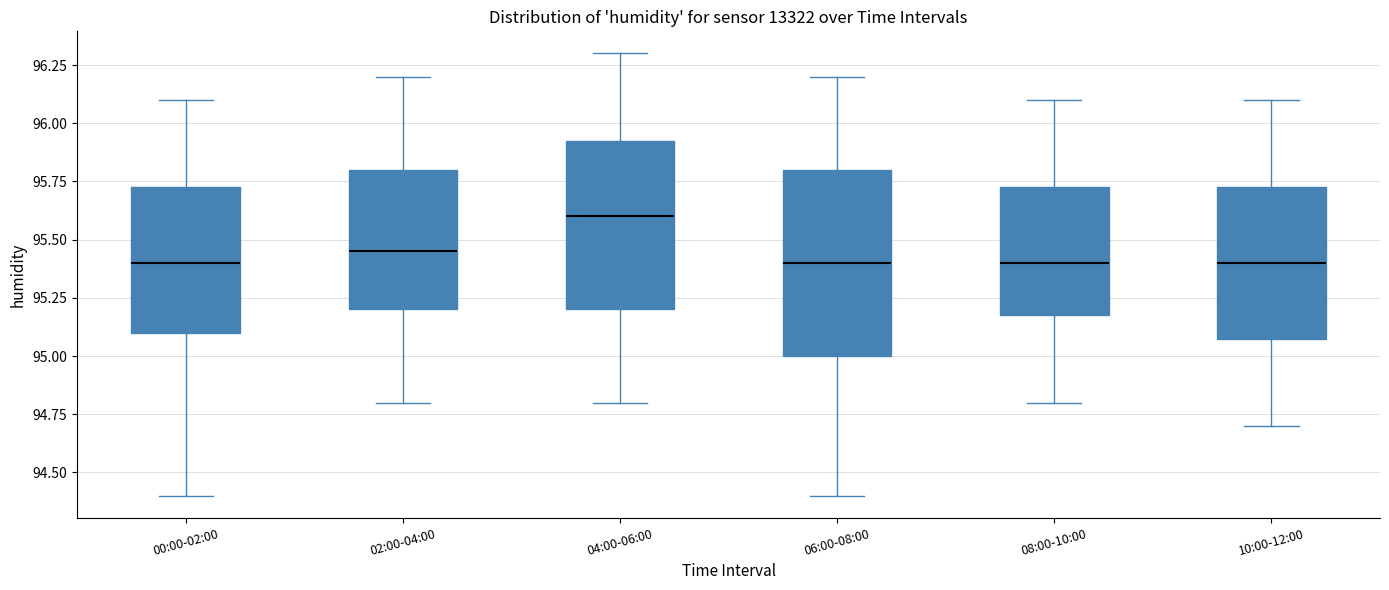

Reading left to right, transcribe this box plot: for each box, give where its median line is, the range the box spans, and where its two whiskers end, as read against the y-axis. The values are not printed on the chart, so give them approximately, as read against the axis.

00:00-02:00: median 95.40, box 95.10 to 95.75, whiskers 94.40 to 96.10
02:00-04:00: median 95.45, box 95.20 to 95.80, whiskers 94.80 to 96.20
04:00-06:00: median 95.60, box 95.20 to 95.95, whiskers 94.80 to 96.30
06:00-08:00: median 95.40, box 95.00 to 95.80, whiskers 94.40 to 96.20
08:00-10:00: median 95.40, box 95.20 to 95.75, whiskers 94.80 to 96.10
10:00-12:00: median 95.40, box 95.10 to 95.75, whiskers 94.70 to 96.10